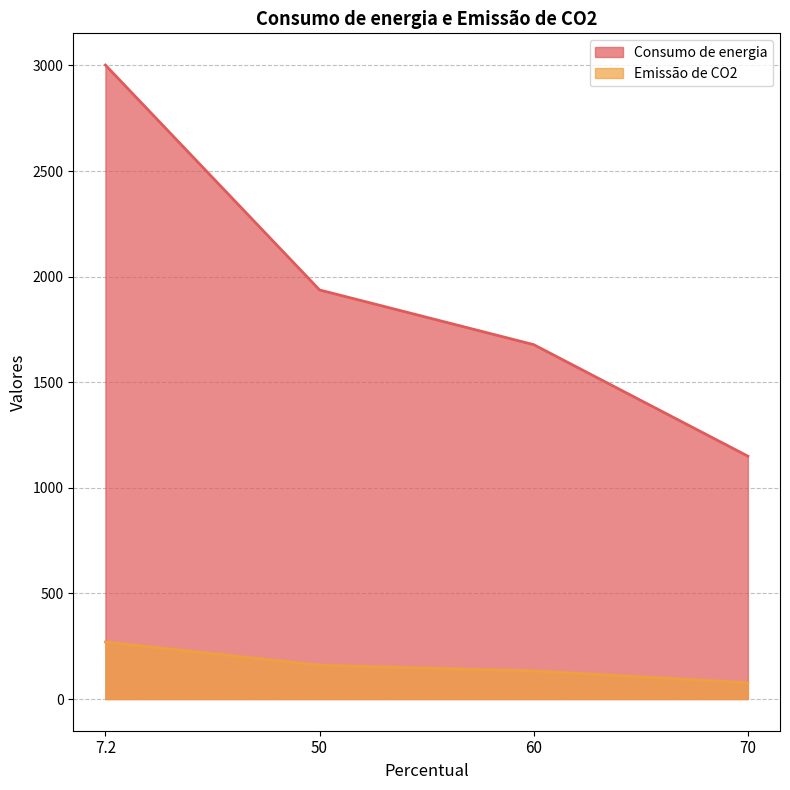

Which category has the lowest value in the Consumo de energia series?

70